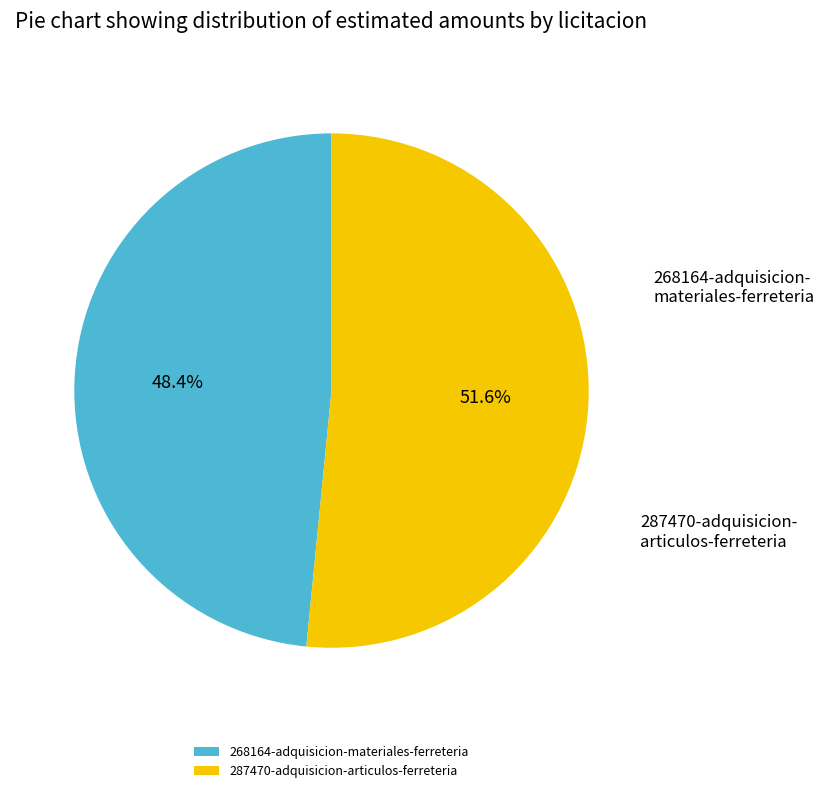

Combined, do 287470-adquisicion-articulos-ferreteria and 268164-adquisicion-materiales-ferreteria account for over 50%?

Yes